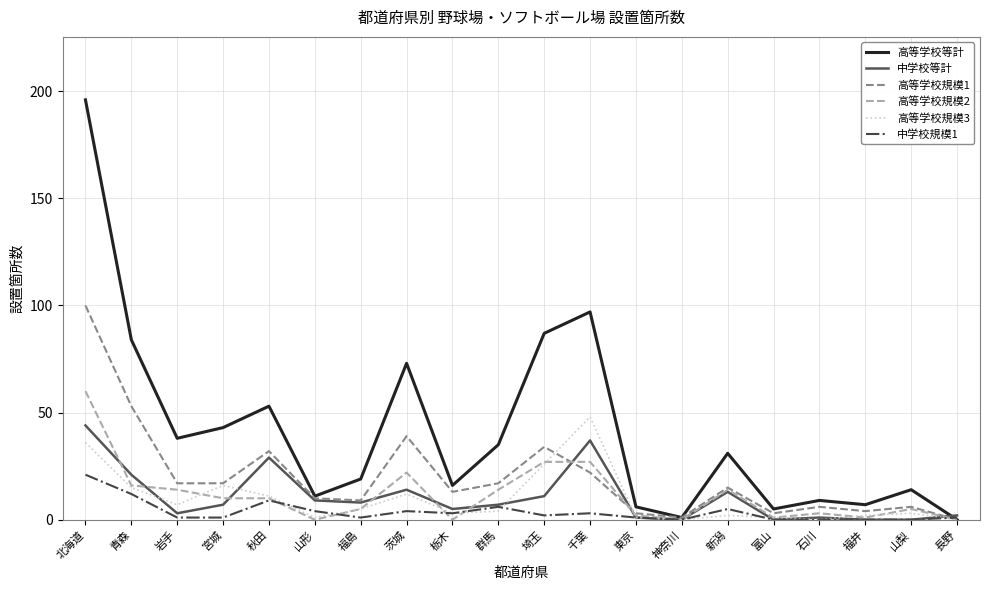

Reading right to left, list all the values displayed in this chart.

高等学校等計: 長野=0	山梨=14	福井=7	石川=9	富山=5	新潟=31	神奈川=1	東京=6	千葉=97	埼玉=87	群馬=35	栃木=16	茨城=73	福島=19	山形=11	秋田=53	宮城=43	岩手=38	青森=84	北海道=196
中学校等計: 長野=2	山梨=0	福井=0	石川=1	富山=0	新潟=13	神奈川=0	東京=1	千葉=37	埼玉=11	群馬=7	栃木=5	茨城=14	福島=8	山形=9	秋田=29	宮城=7	岩手=3	青森=21	北海道=44
高等学校規模1: 長野=0	山梨=6	福井=4	石川=6	富山=3	新潟=15	神奈川=1	東京=3	千葉=22	埼玉=34	群馬=17	栃木=13	茨城=39	福島=9	山形=10	秋田=32	宮城=17	岩手=17	青森=53	北海道=100
高等学校規模2: 長野=0	山梨=5	福井=1	石川=3	富山=1	新潟=14	神奈川=0	東京=2	千葉=27	埼玉=27	群馬=14	栃木=0	茨城=22	福島=5	山形=0	秋田=10	宮城=10	岩手=14	青森=16	北海道=60
高等学校規模3: 長野=0	山梨=3	福井=2	石川=0	富山=1	新潟=2	神奈川=0	東京=1	千葉=48	埼玉=26	群馬=4	栃木=3	茨城=12	福島=5	山形=1	秋田=11	宮城=16	岩手=7	青森=15	北海道=36
中学校規模1: 長野=1	山梨=0	福井=0	石川=0	富山=0	新潟=5	神奈川=0	東京=1	千葉=3	埼玉=2	群馬=6	栃木=3	茨城=4	福島=1	山形=4	秋田=9	宮城=1	岩手=1	青森=12	北海道=21